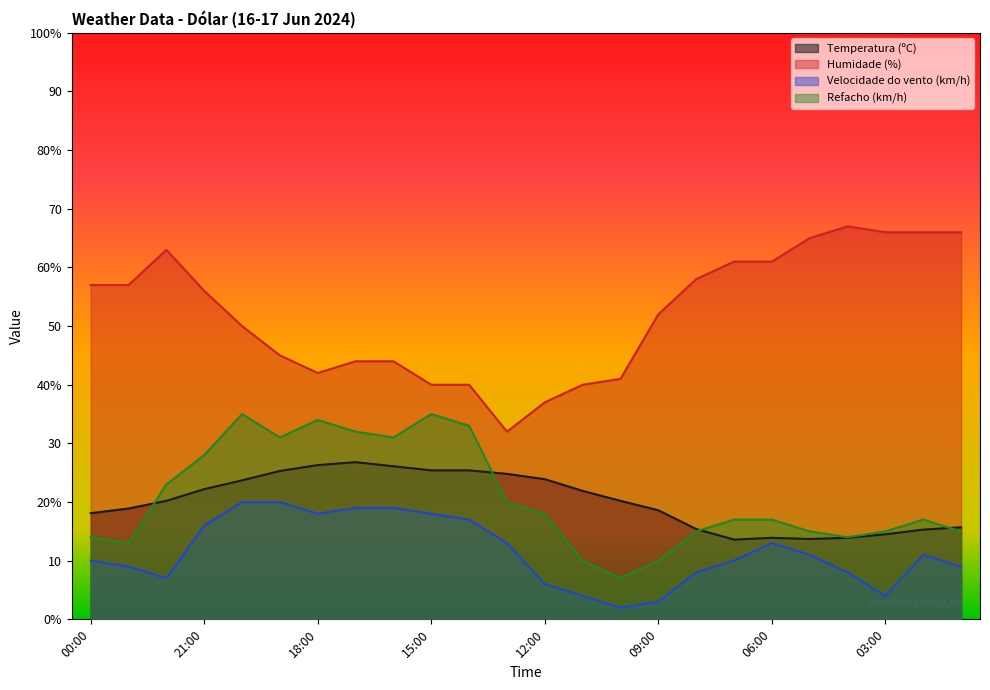

The Refacho (km/h) series shows 14.0 at 00:00. True or false?

True